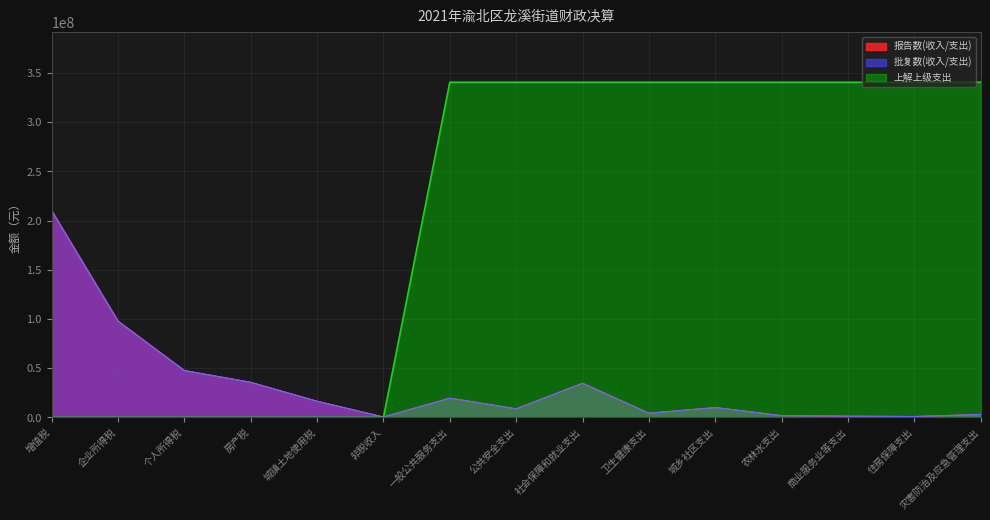

List the series in order of their peak value, highest first.

上解上级支出, 报告数(收入/支出), 批复数(收入/支出)